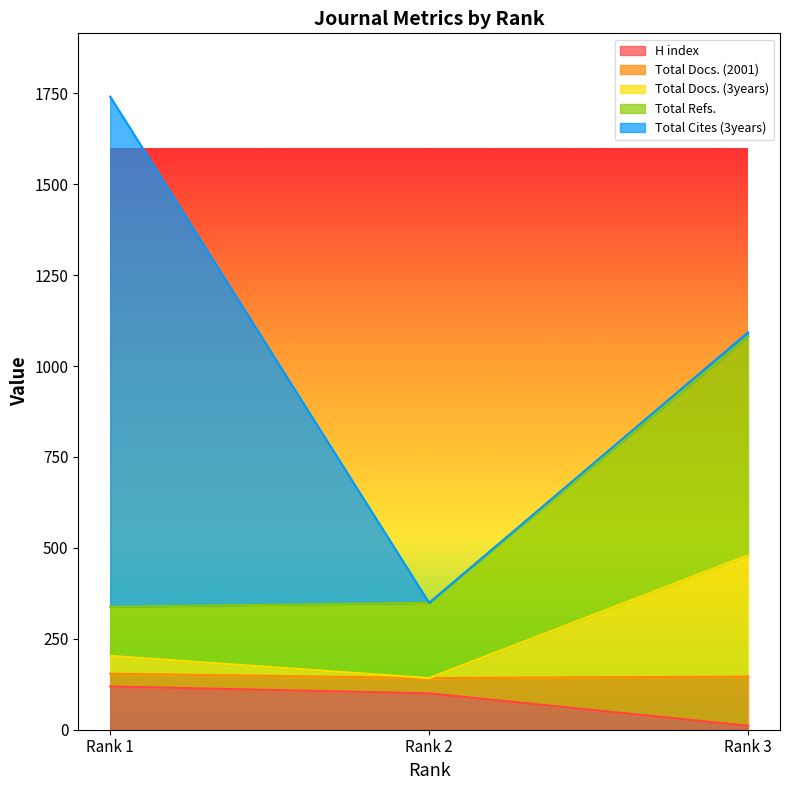

The Total Docs. (3years) series shows 223 at Rank 2. True or false?

False